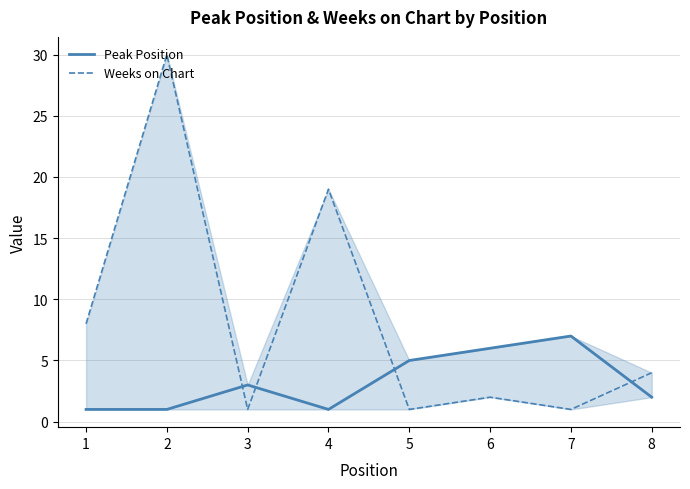

Where do Peak Position and Weeks on Chart first cross each other?

2 and 3